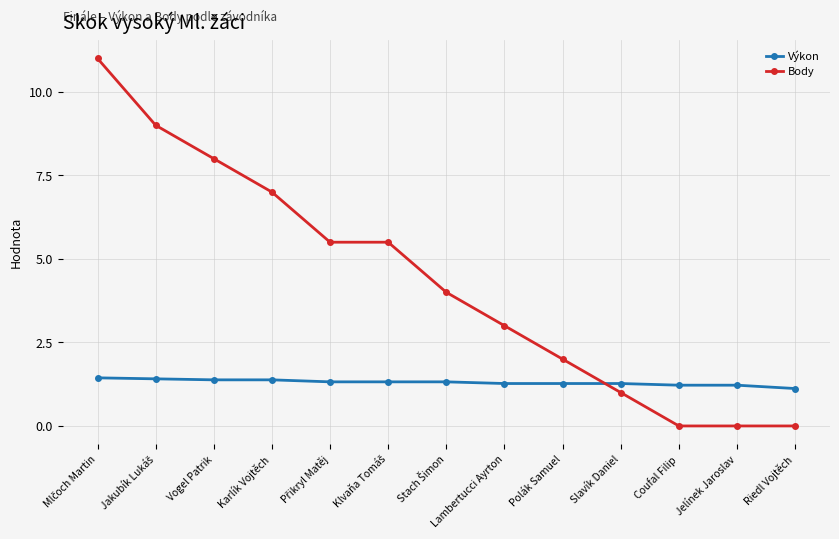

Between which two adjacent categories do Výkon and Body first intersect?

Polák Samuel and Slavík Daniel